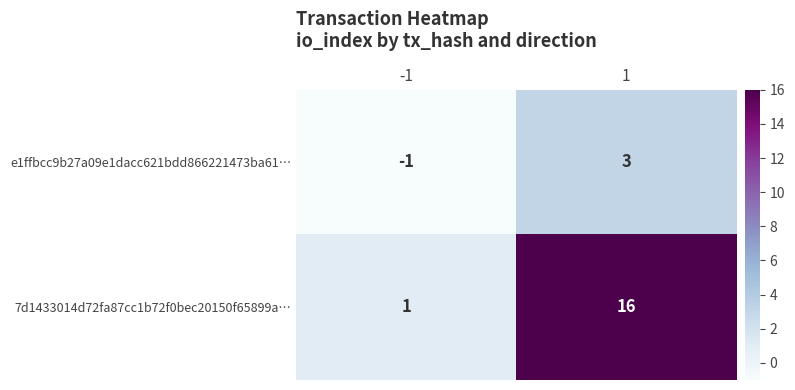

Which series changed the most between -1 and 1?

7d1433014d72fa87cc1b72f0bec20150f65899a…